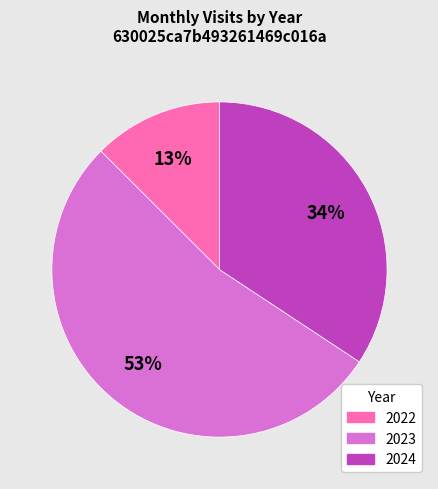

How many slices are in this pie chart?

3